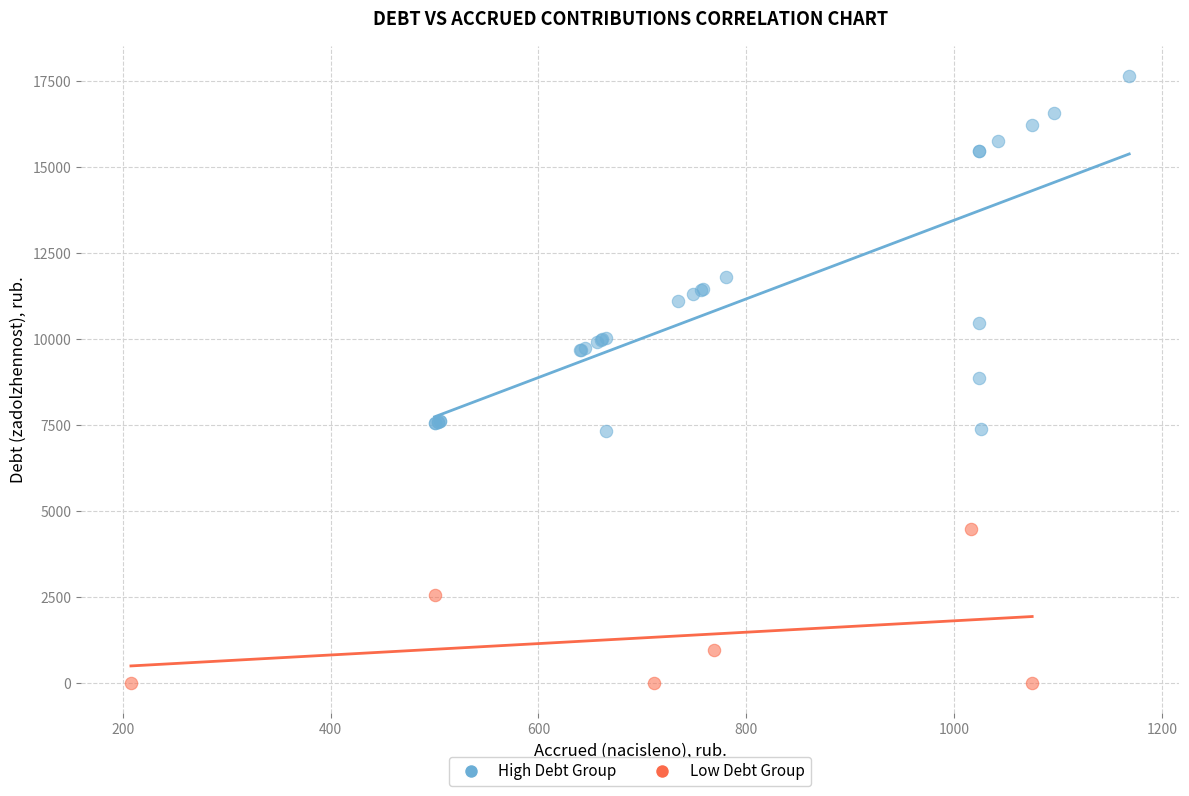

Which series reaches the maximum Y coordinate?

High Debt Group